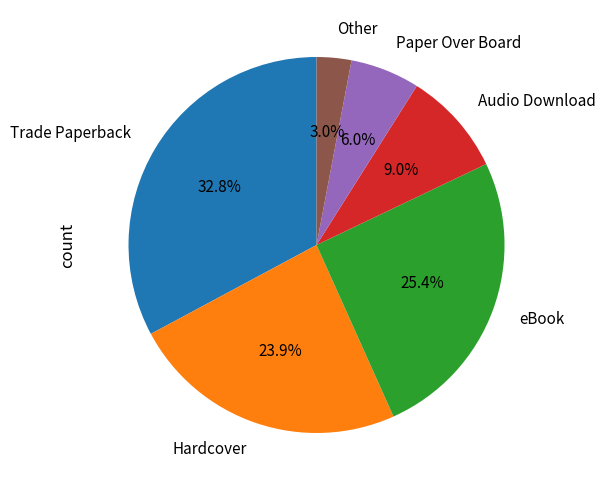

Count the number of slices in the pie.

6